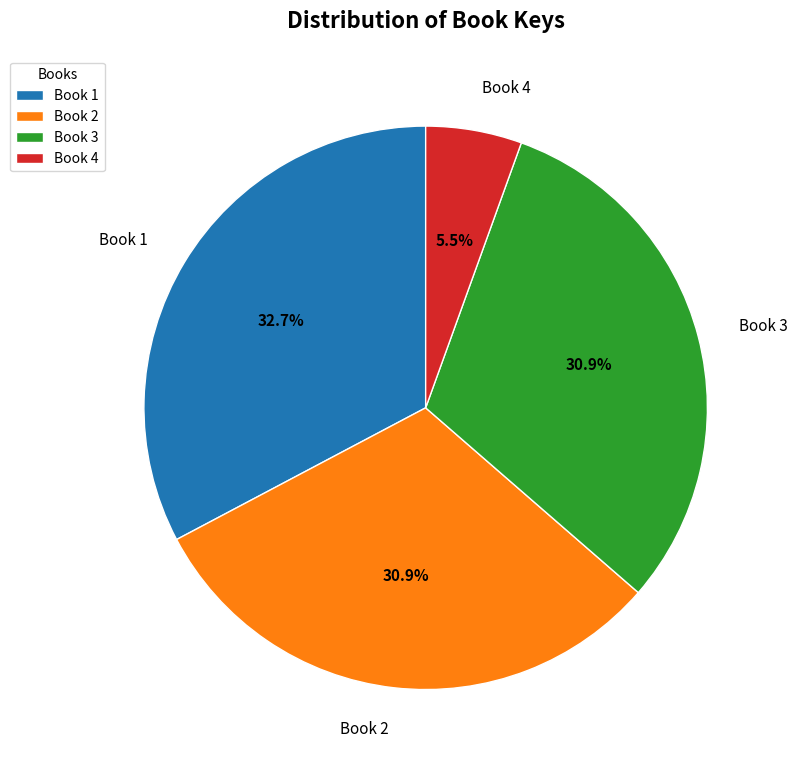

Which has a higher value, Book 2 or Book 1?

Book 1